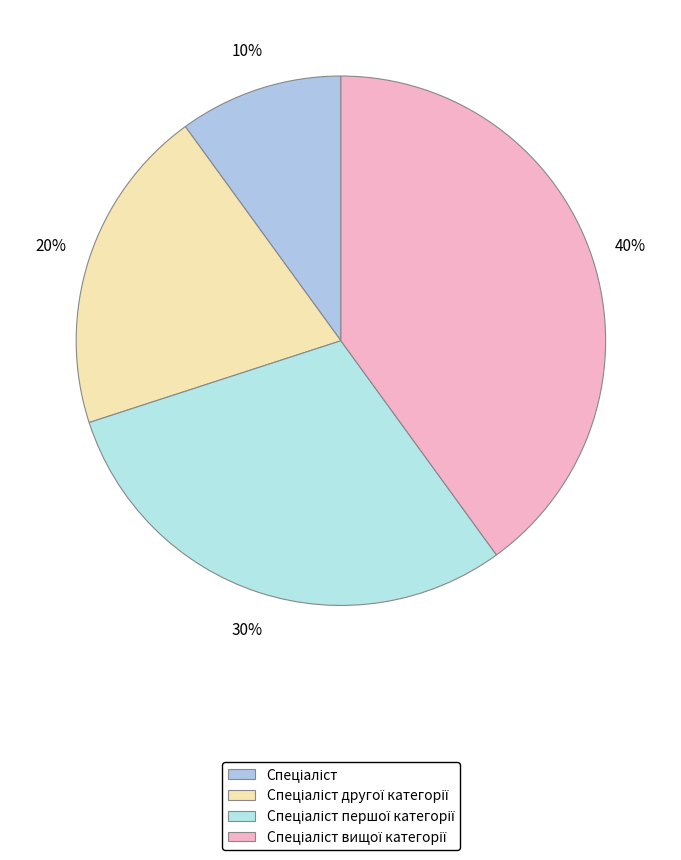

How many slices are in this pie chart?

4